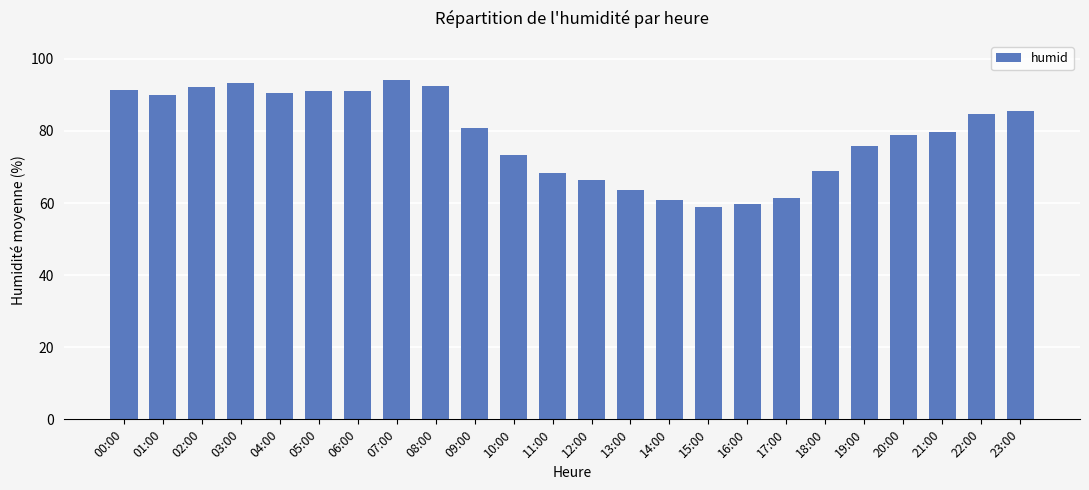

At which label is the value closest to 76?

19:00